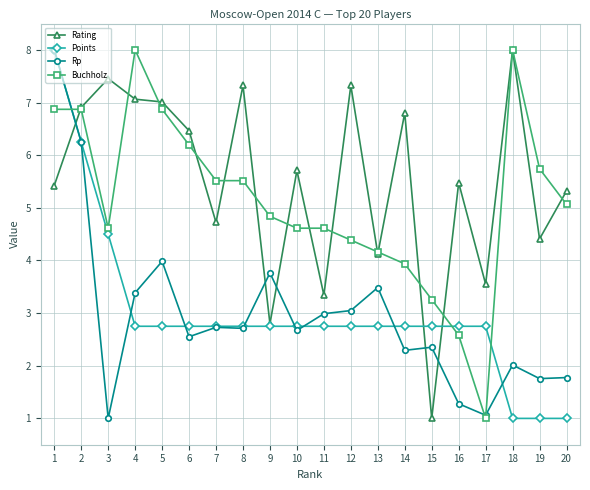

Which series changed the most between 6 and 13?

Rating